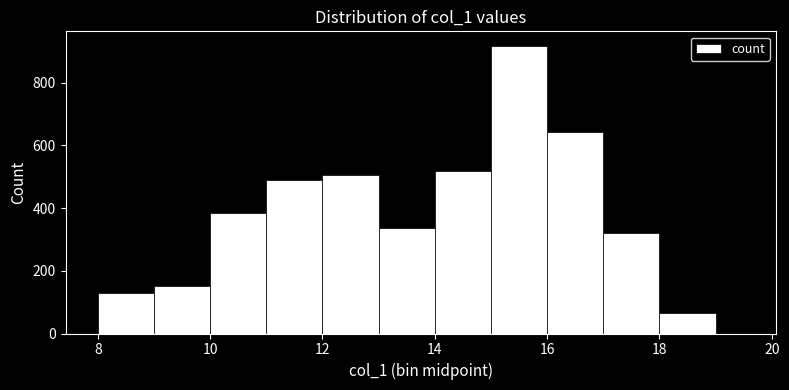

Read against the x-axis, roughly where is the centre of the tallest bar?

15.6